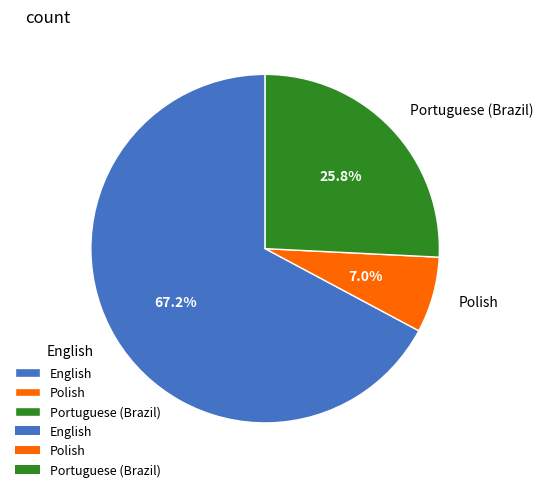

How many slices are in this pie chart?

3